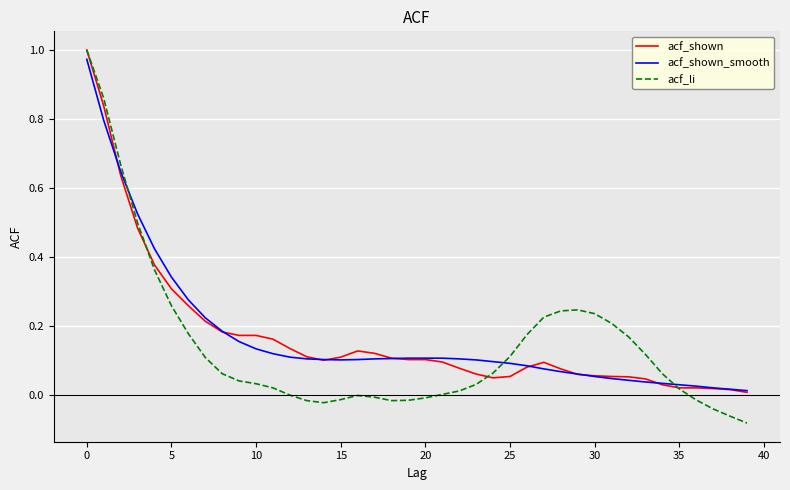

Which series has the largest range (max minus min)?

acf_li